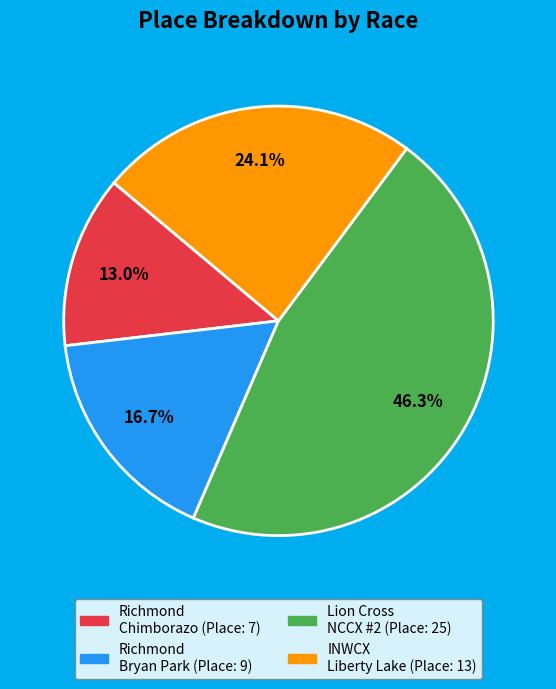

Does any single category account for the majority?

No